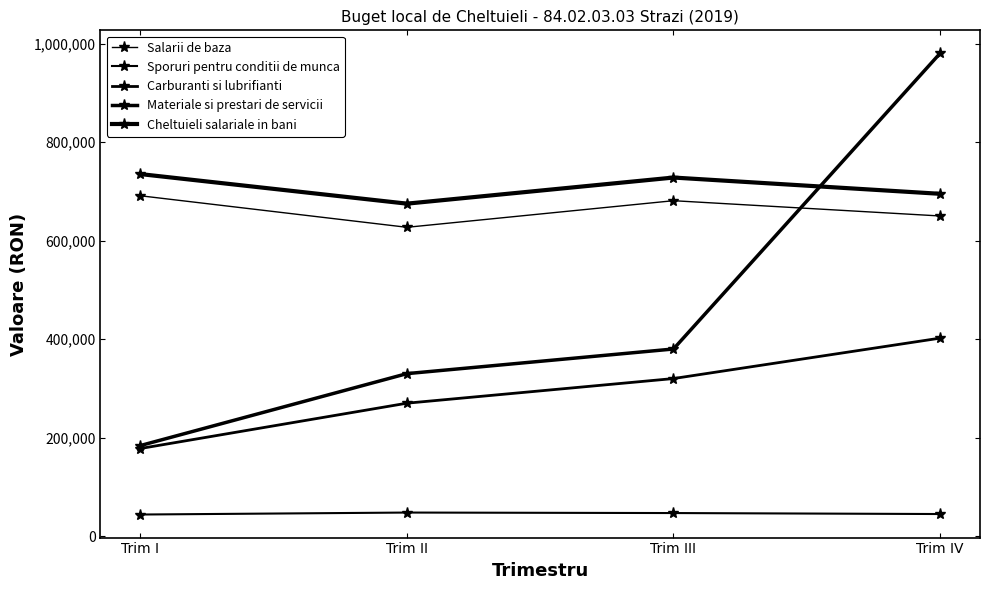

Does the chart have visible grid lines?

No